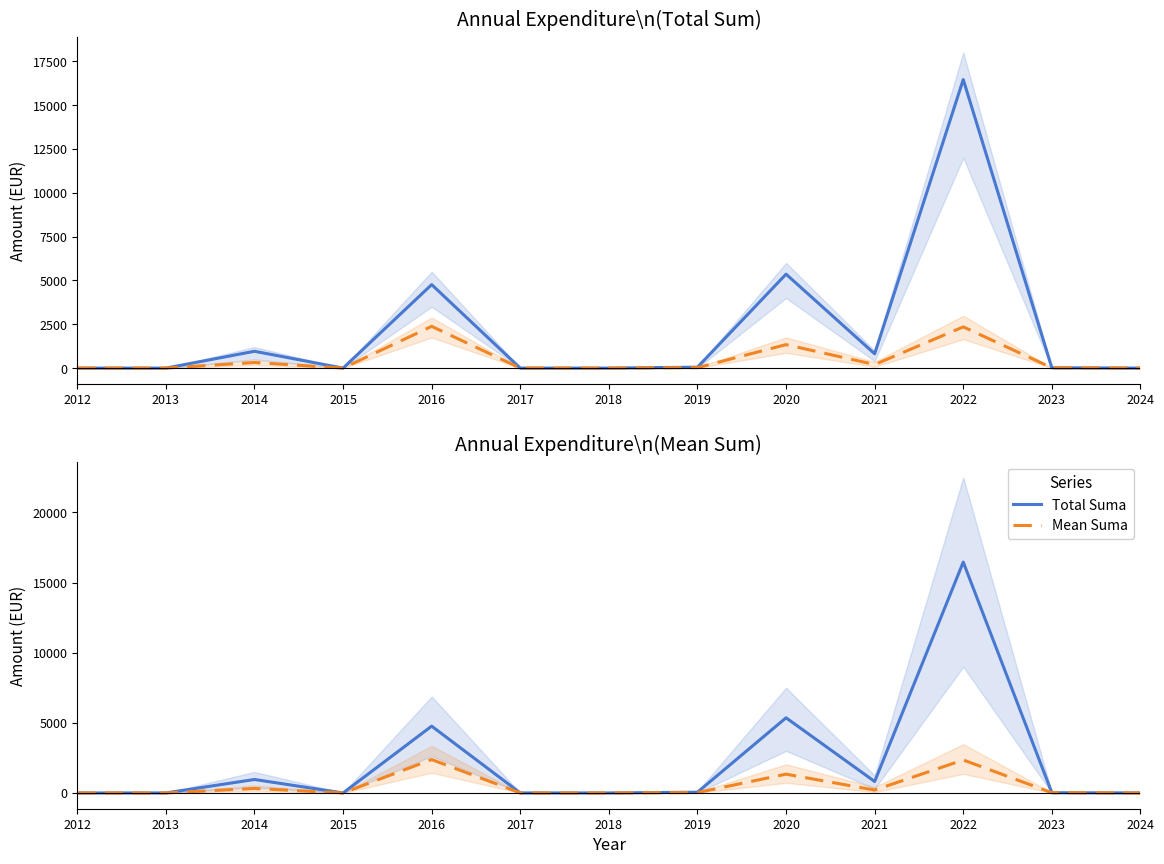

What is the sum of the Total Suma values at 2022 and 2024?

16462.7